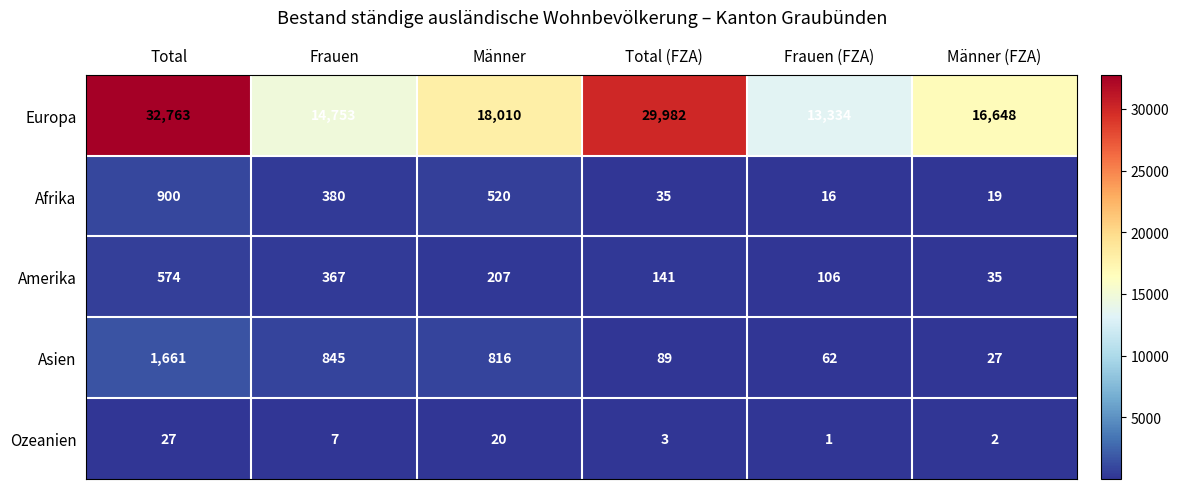

Reading right to left, what are all the values shown in this chart?

Europa: 16648	13334	29982	18010	14753	32763
Afrika: 19	16	35	520	380	900
Amerika: 35	106	141	207	367	574
Asien: 27	62	89	816	845	1661
Ozeanien: 2	1	3	20	7	27